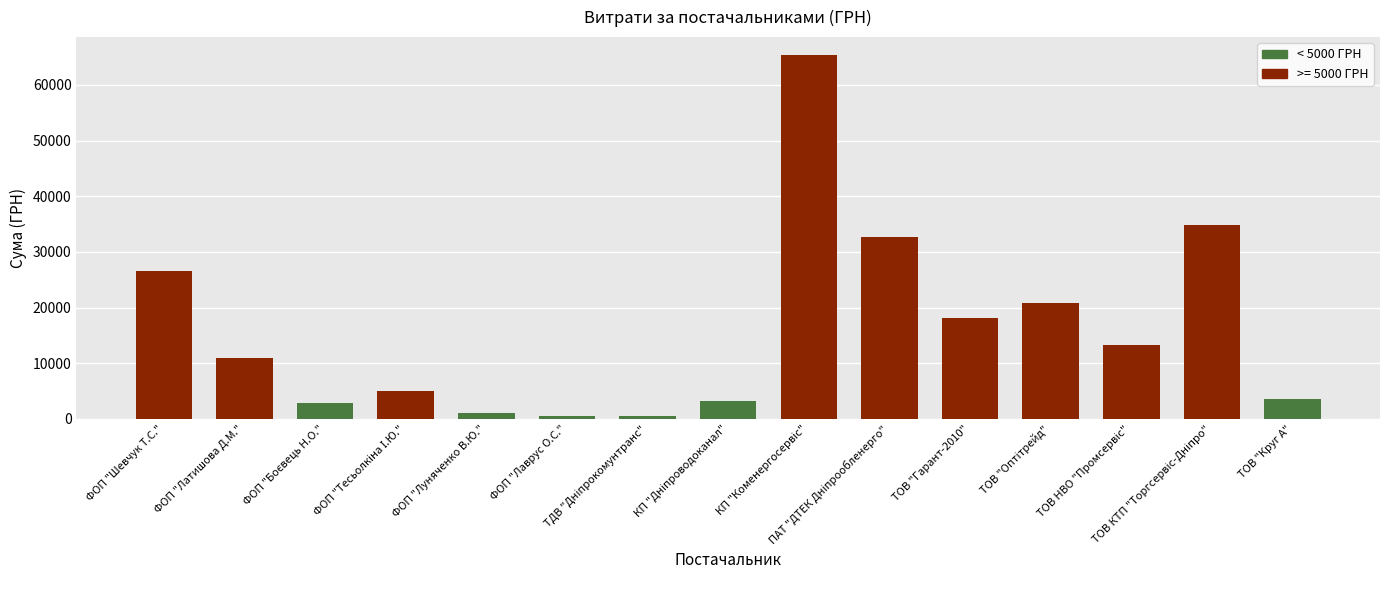

What is the difference between the second highest and second lowest values?

34197.9